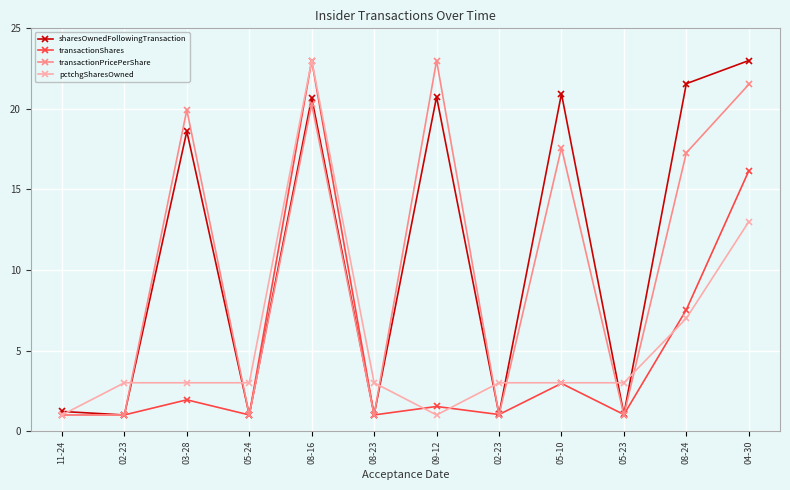

What is the maximum value shown in the chart?

23.0